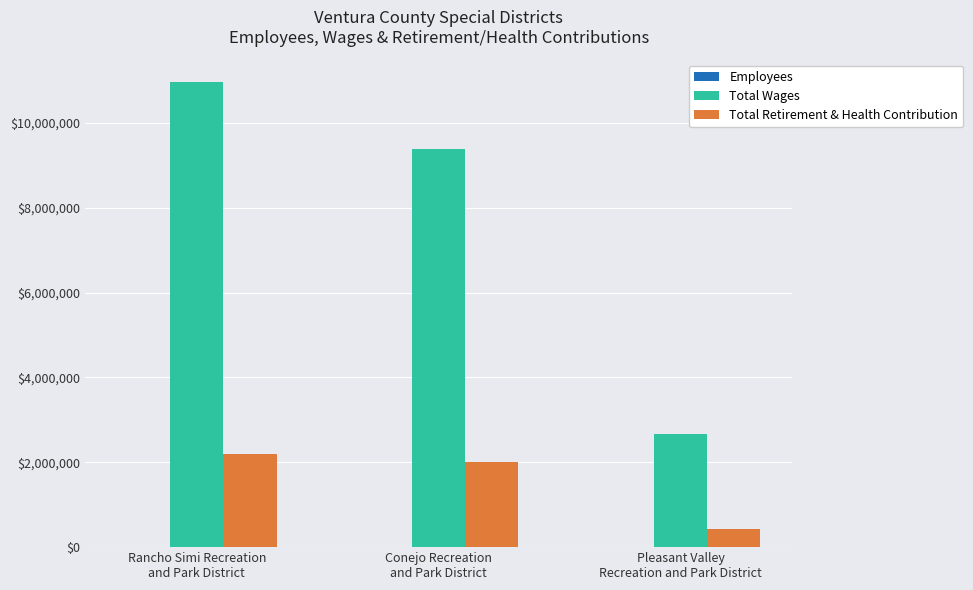

Is the value of Total Wages at Conejo Recreation
and Park District greater than the value of Total Retirement & Health Contribution at Conejo Recreation
and Park District?

Yes